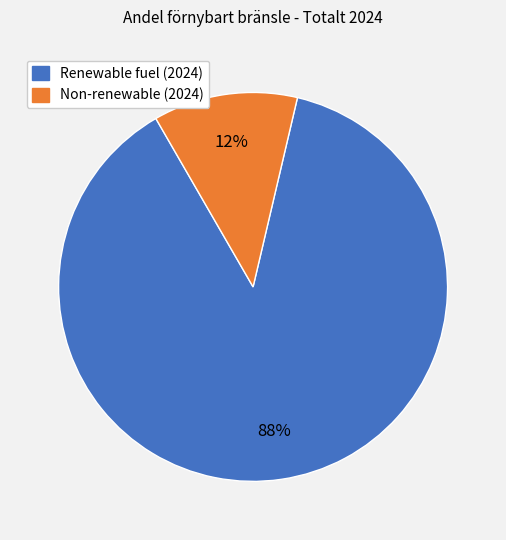

Does any single category account for the majority?

Yes